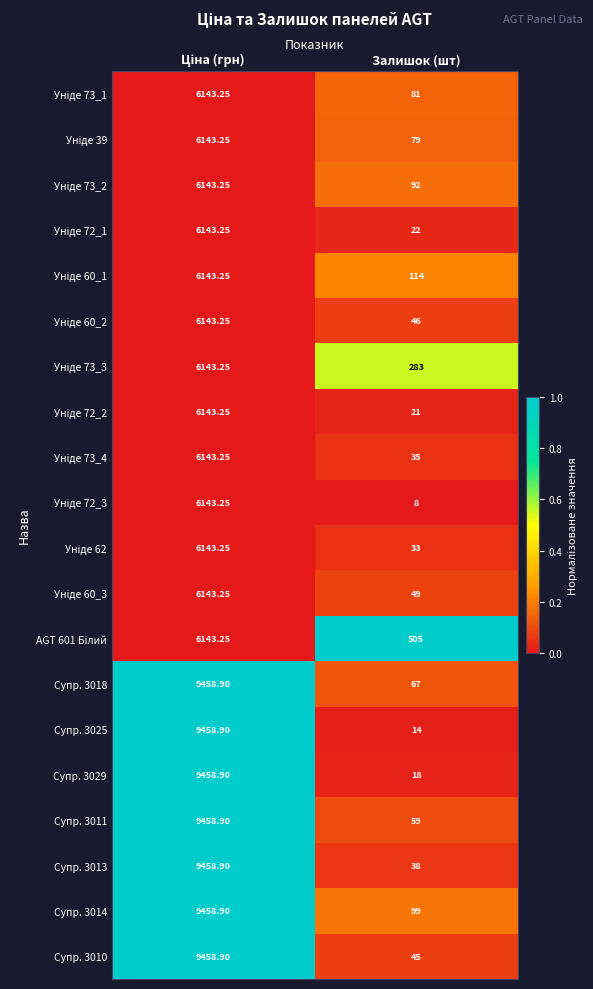

Where is Супр. 3029 nearest to the value 4738?

Залишок (шт)